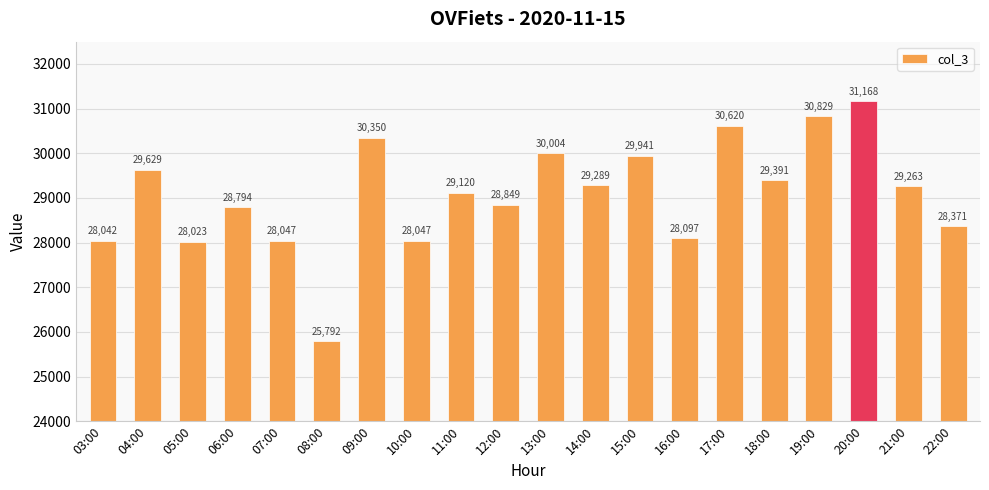

What is the maximum value shown in the chart?

31168